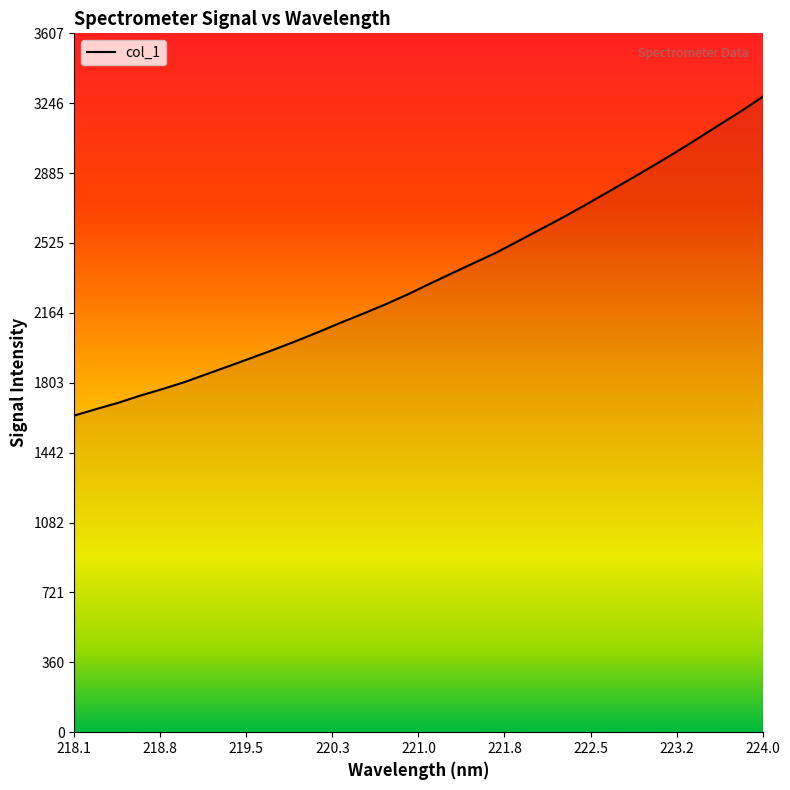

What is the difference between the maximum and minimum values?

1644.9